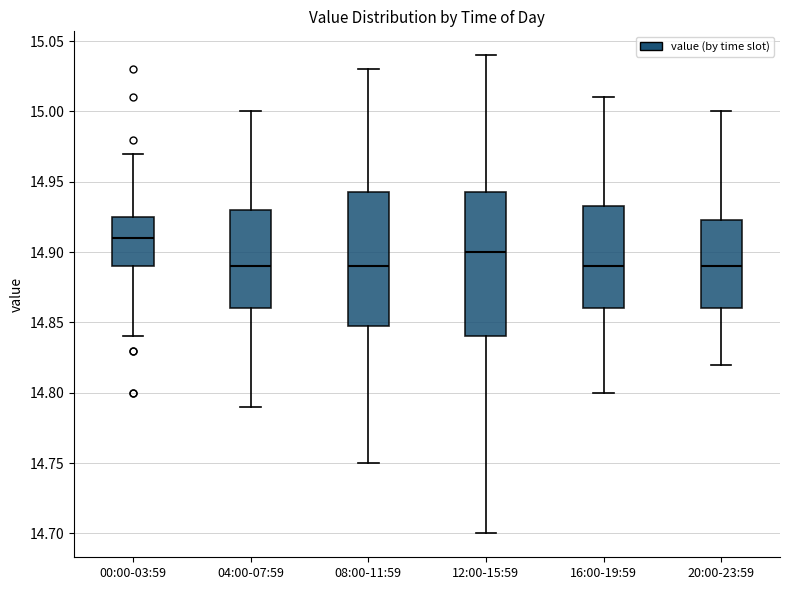

Which box's median line is the highest?

00:00-03:59